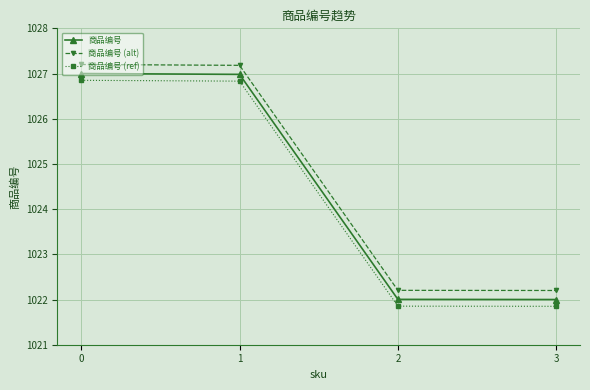

Is this an area chart (filled region under the line)?

No